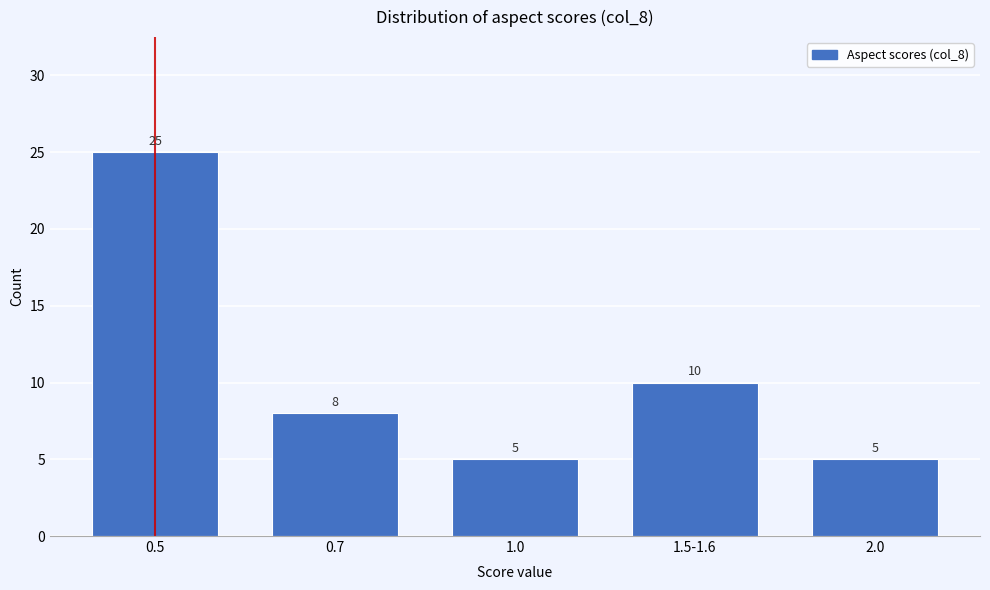

Reading right to left, extract all data points from this chart.

2.0=5	1.5-1.6=10	1.0=5	0.7=8	0.5=25